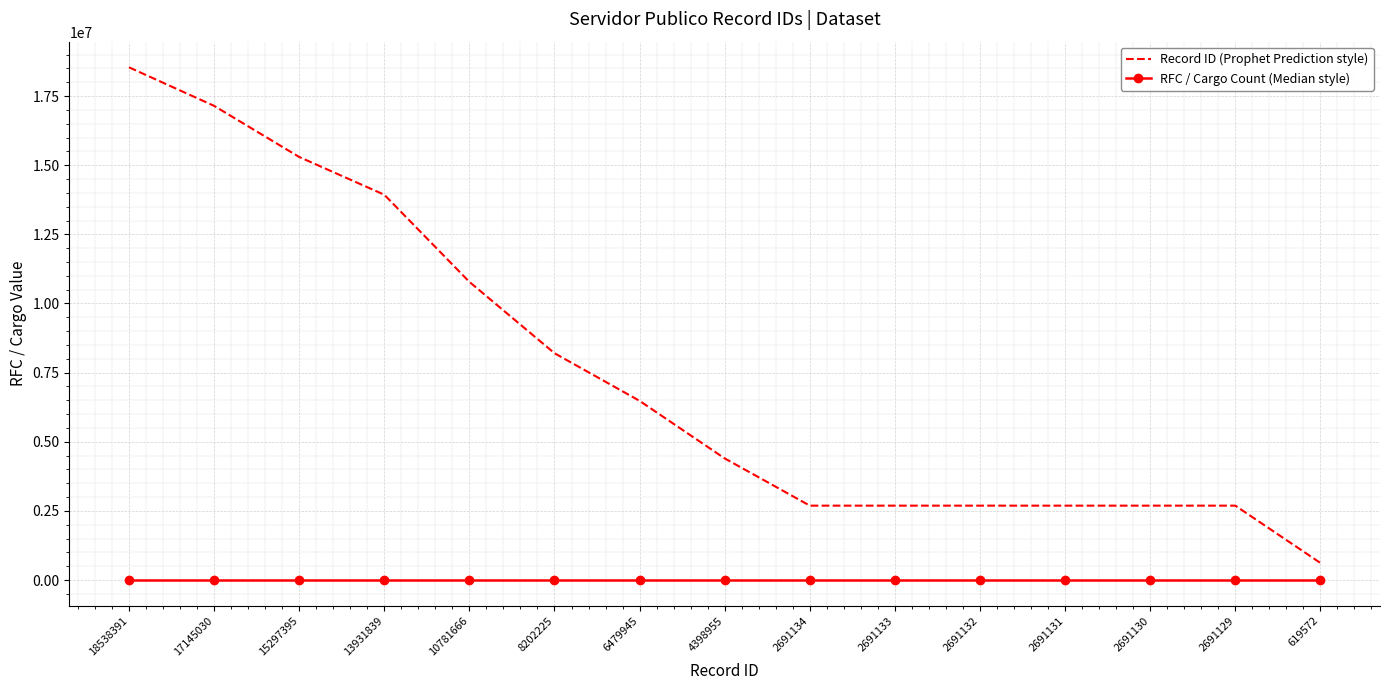

Between 4398955 and 2691129, which series saw the biggest shift?

Record ID (Prophet Prediction style)